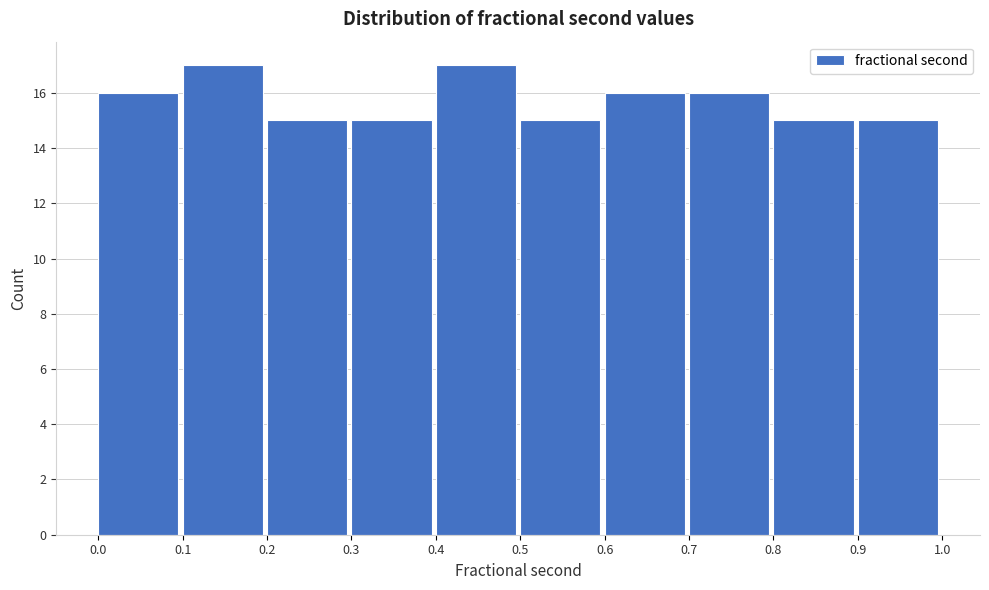

What is the height of the bar covering 0.4 to 0.5 on the x-axis? The values are not printed on the chart, so give them approximately, as read against the axis.

17